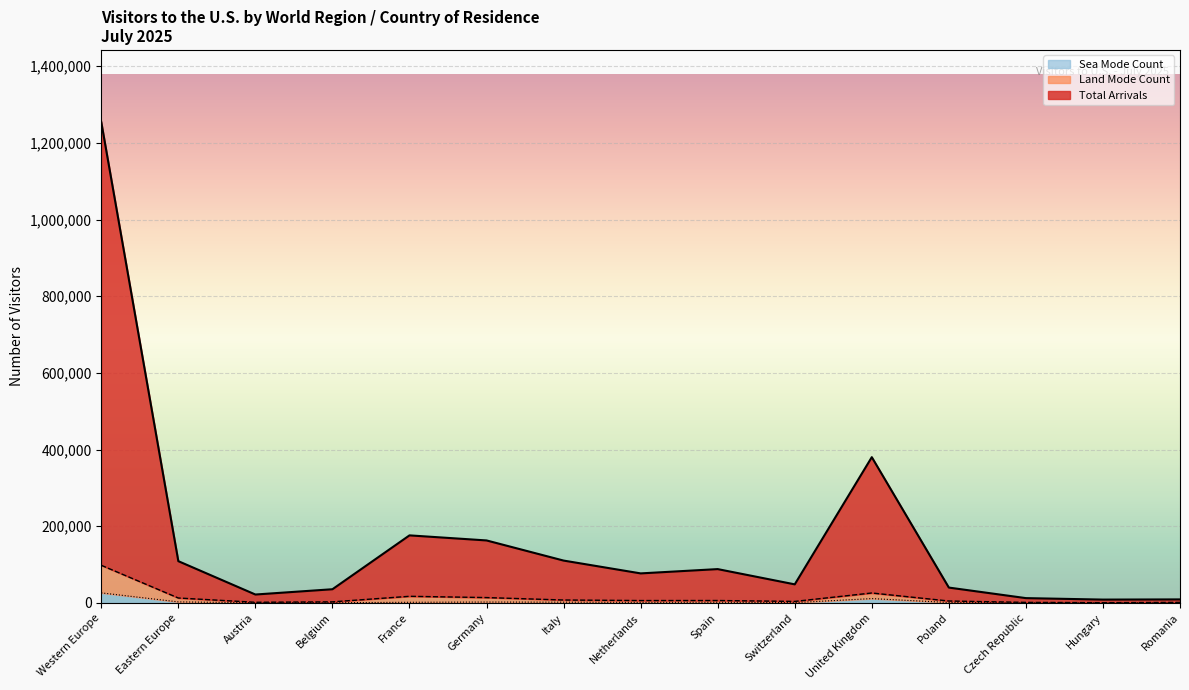

What position from the left is Czech Republic?

13